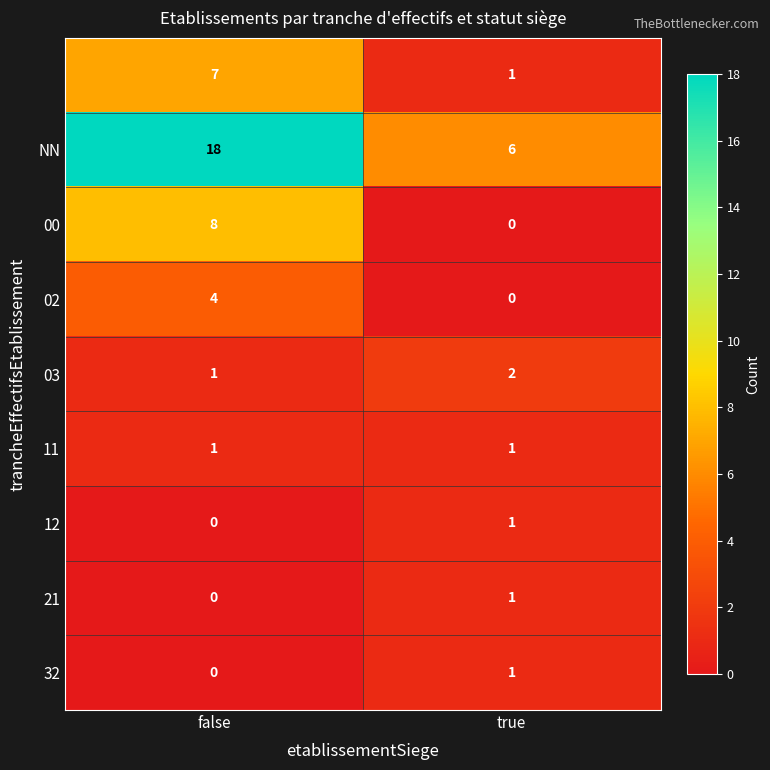

What is the difference between the highest and lowest values at true?

6